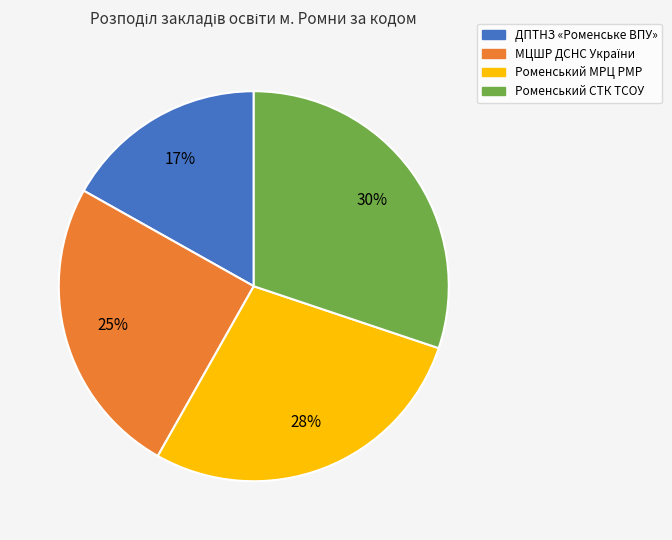

To the nearest percent, what is the average slice percentage?

25%